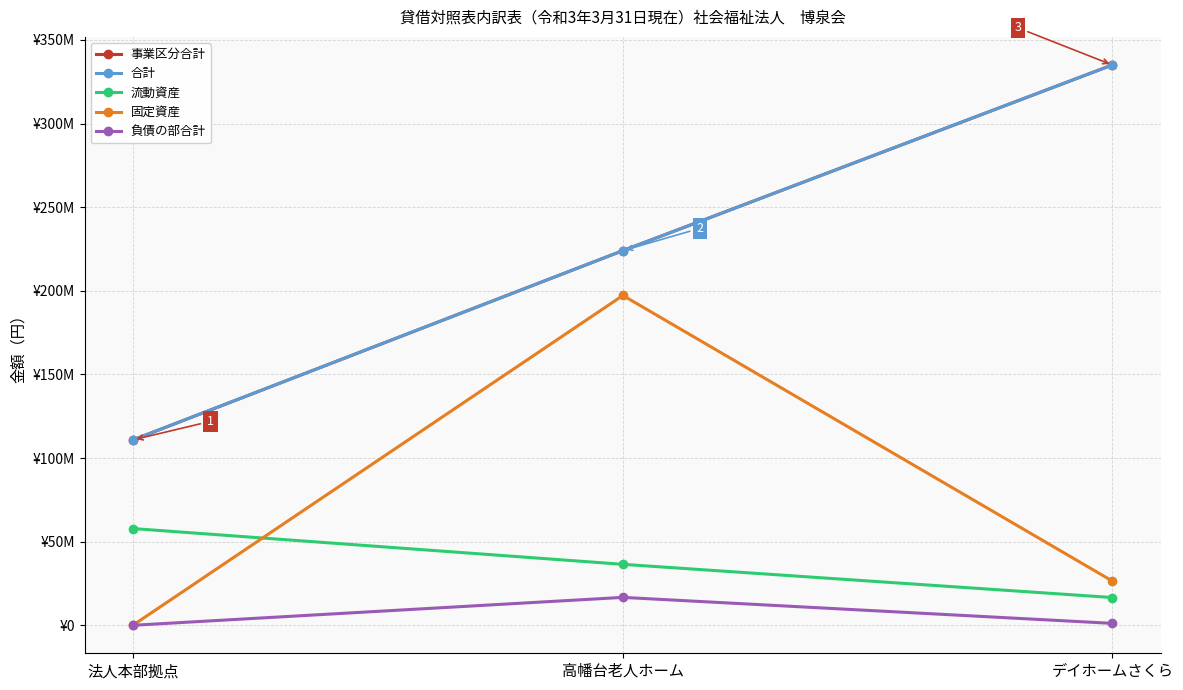

Is this an area chart (filled region under the line)?

No